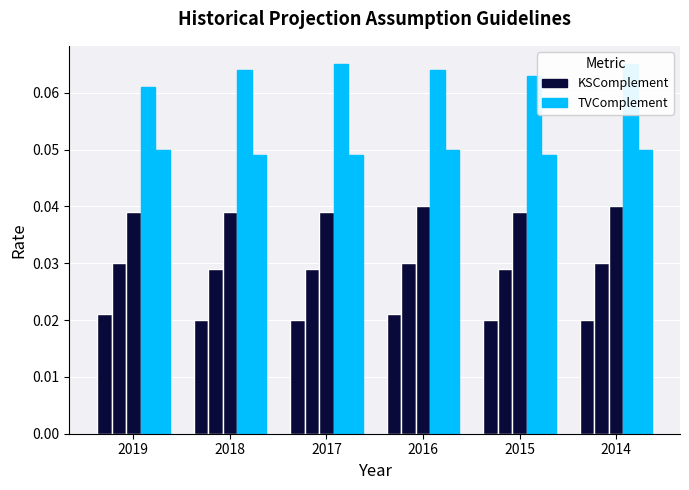

Reading left to right, transcribe all the data shown in this chart.

Inflation: 0.0	0.0	0.0	0.0	0.0	0.0
Short-term: 0.0	0.0	0.0	0.0	0.0	0.0
Fixed-Income: 0.0	0.0	0.0	0.0	0.0	0.0
Canadian equities: 0.1	0.1	0.1	0.1	0.1	0.1
Borrowing Rate: 0.1	0.0	0.0	0.1	0.0	0.1